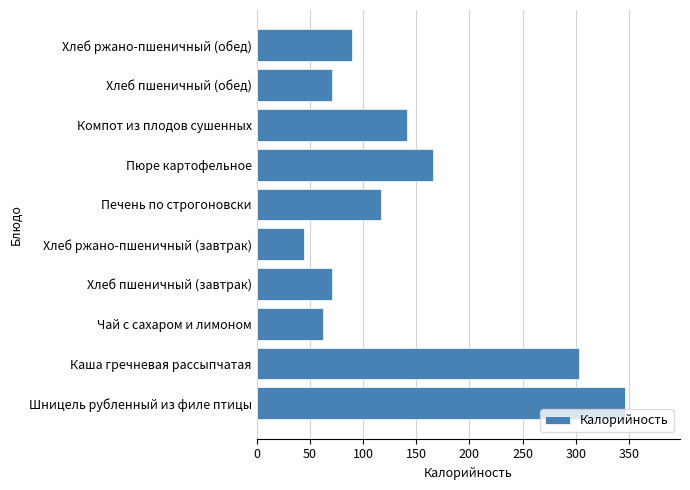

Which label corresponds to the smallest value in the chart?

Хлеб ржано-пшеничный (завтрак)